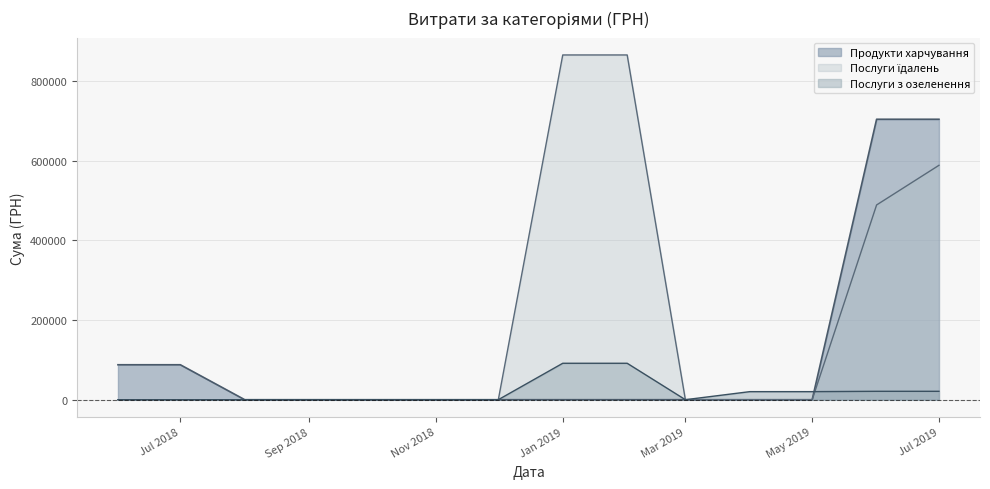

Does the chart display data point markers on the line(s)?

No